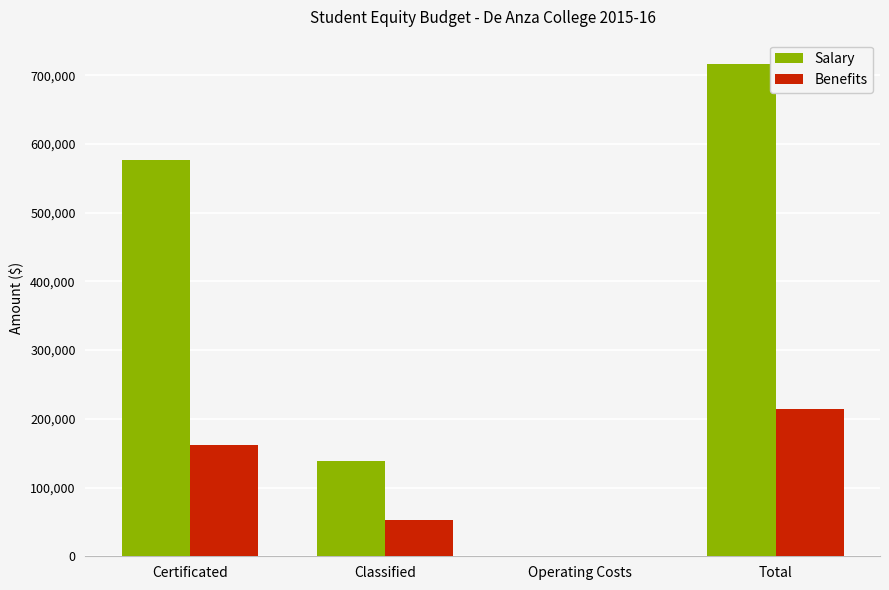

Reading left to right, list all the values displayed in this chart.

Salary: 576897.4	139033.4	0.0	715930.8
Benefits: 162317.9	52407.9	0.0	214725.7